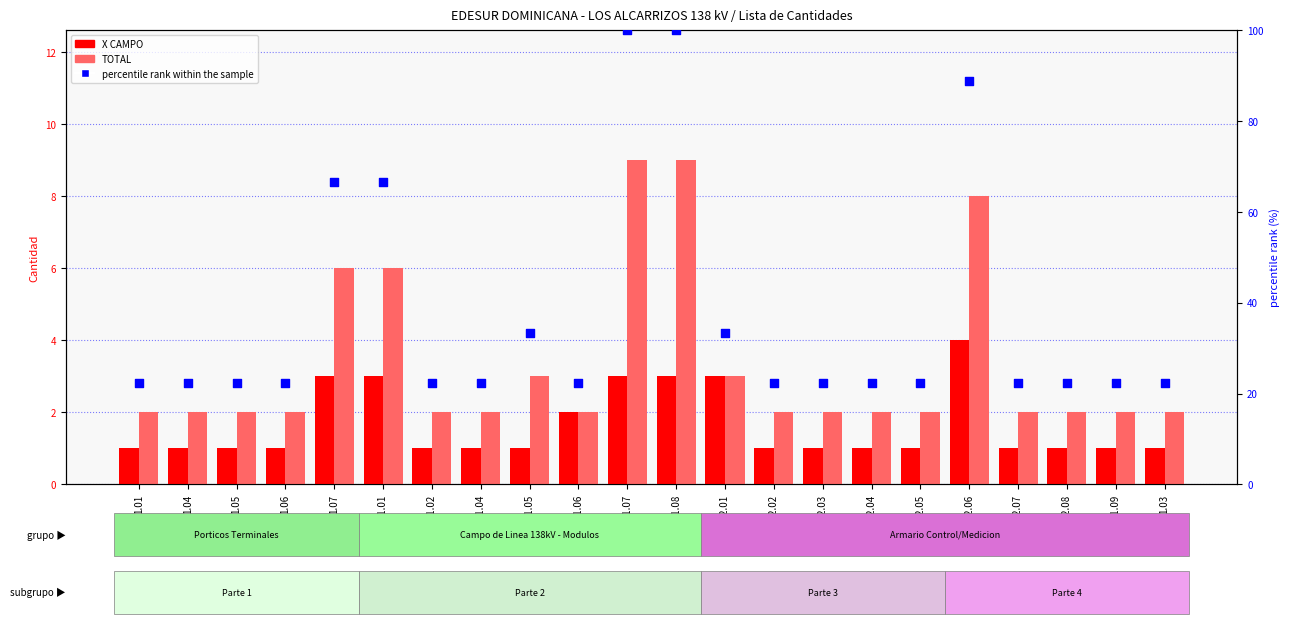

What is the total value across all series at 2.2.05?

25.2